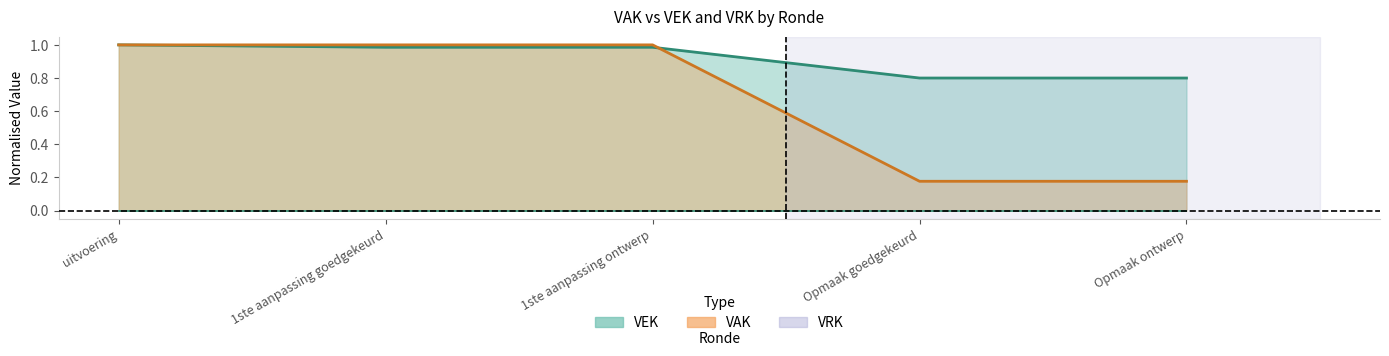

The value at uitvoering is 0.2. True or false?

False